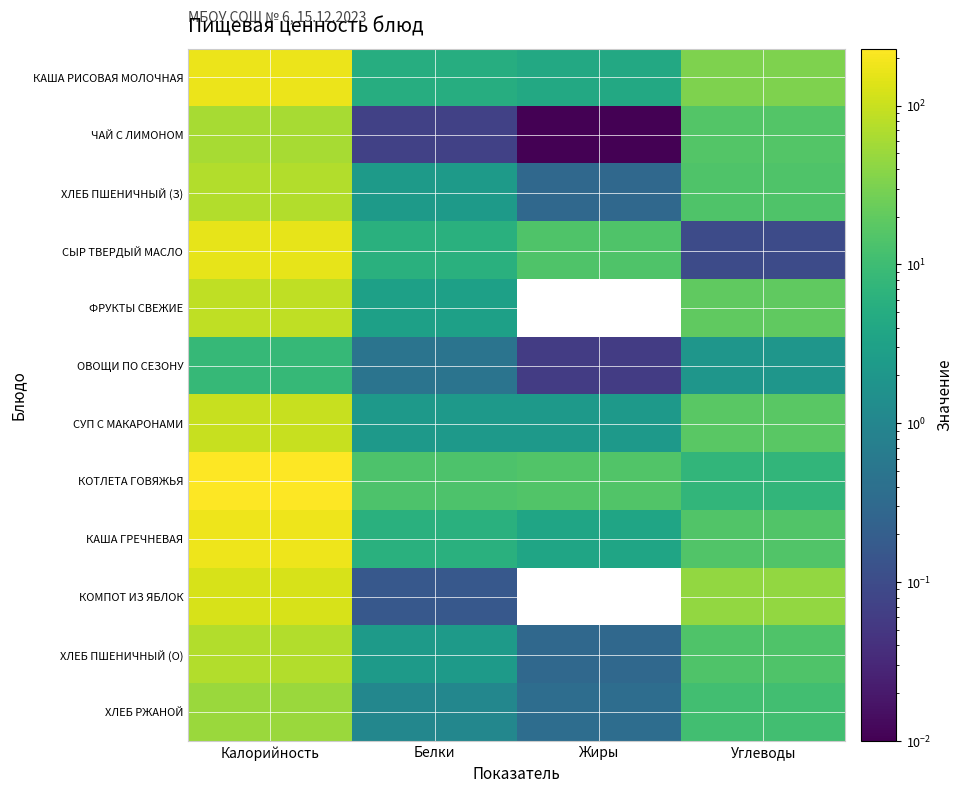

Which series has the widest spread of values?

КОТЛЕТА ГОВЯЖЬЯ